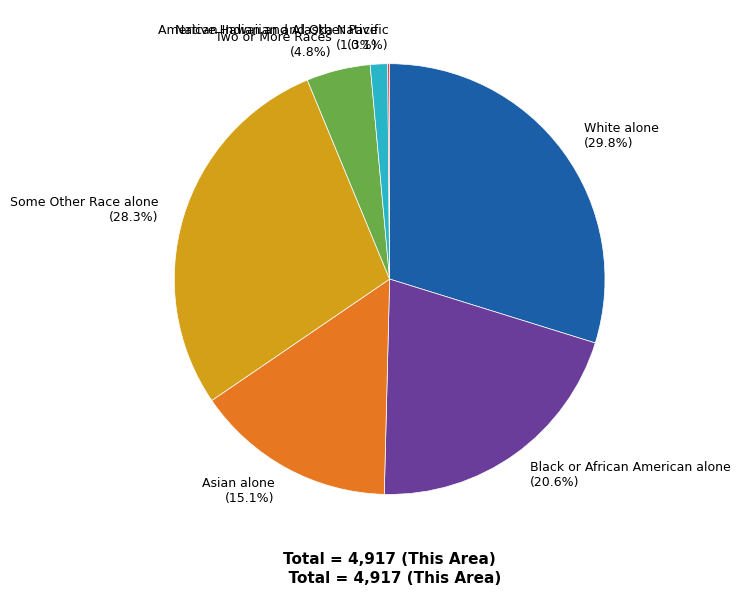

To the nearest percent, what portion does White alone represent?

30%